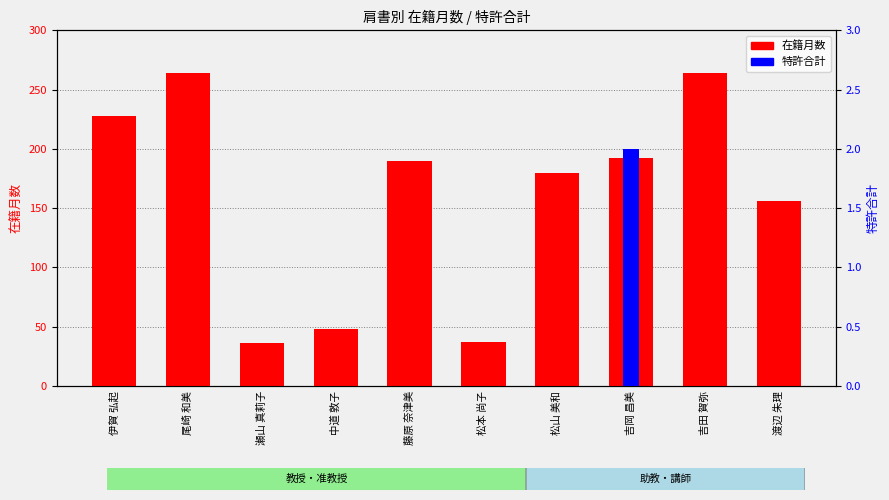

Reading left to right, what are all the values shown in this chart?

在籍月数: 伊賀 弘起=228	尾崎 和美=264	瀬山 真莉子=36	中道 敦子=48	藤原 奈津美=190	松本 尚子=37	松山 美和=180	吉岡 昌美=192	吉田 賀弥=264	渡辺 朱理=156
特許合計: 伊賀 弘起=0	尾崎 和美=0	瀬山 真莉子=0	中道 敦子=0	藤原 奈津美=0	松本 尚子=0	松山 美和=0	吉岡 昌美=2	吉田 賀弥=0	渡辺 朱理=0